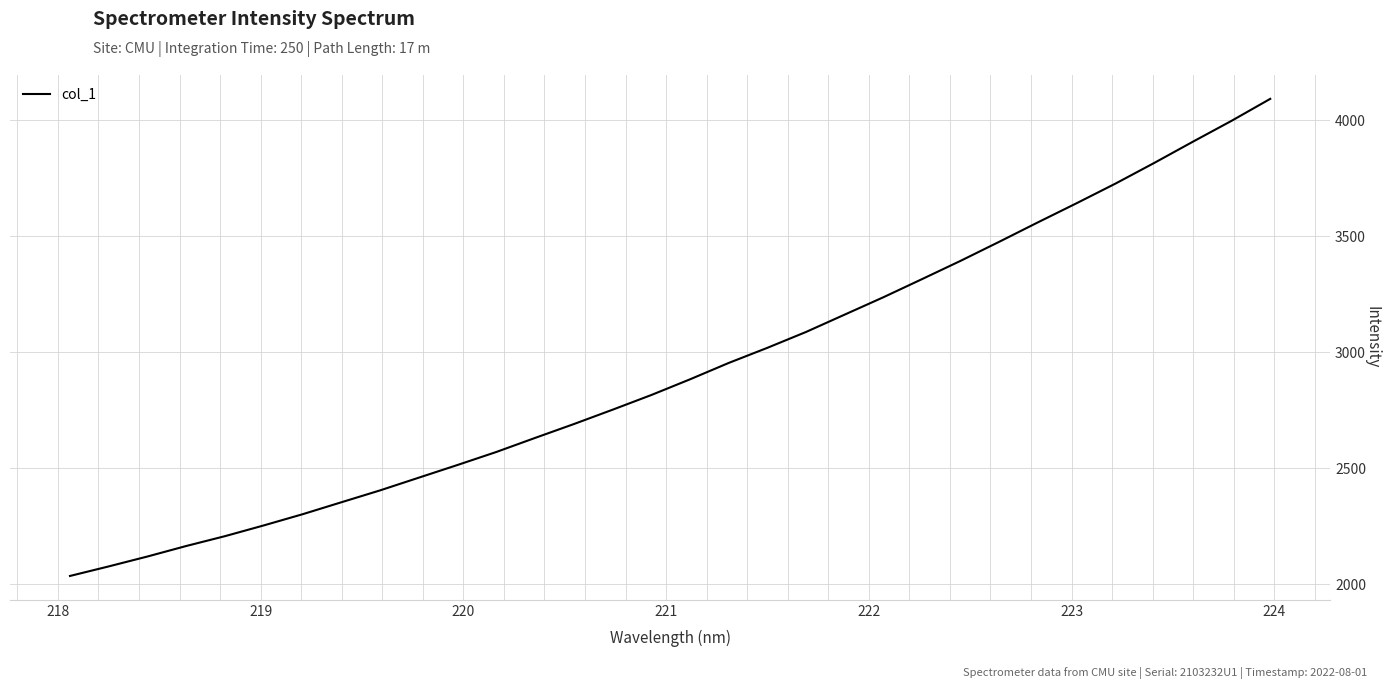

What is the difference between the maximum and minimum values?

2054.9